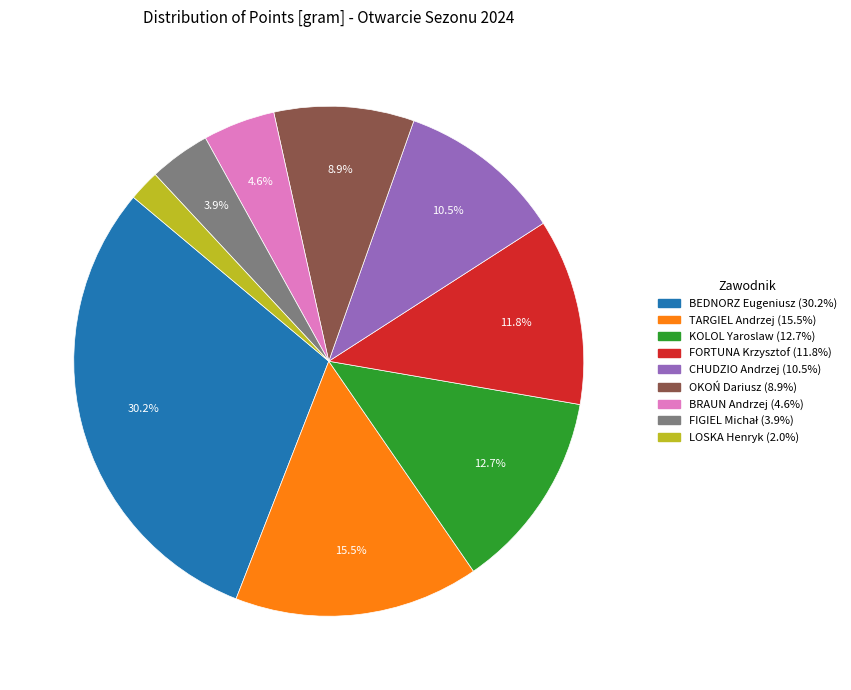

Which category has the biggest portion of the pie?

BEDNORZ Eugeniusz